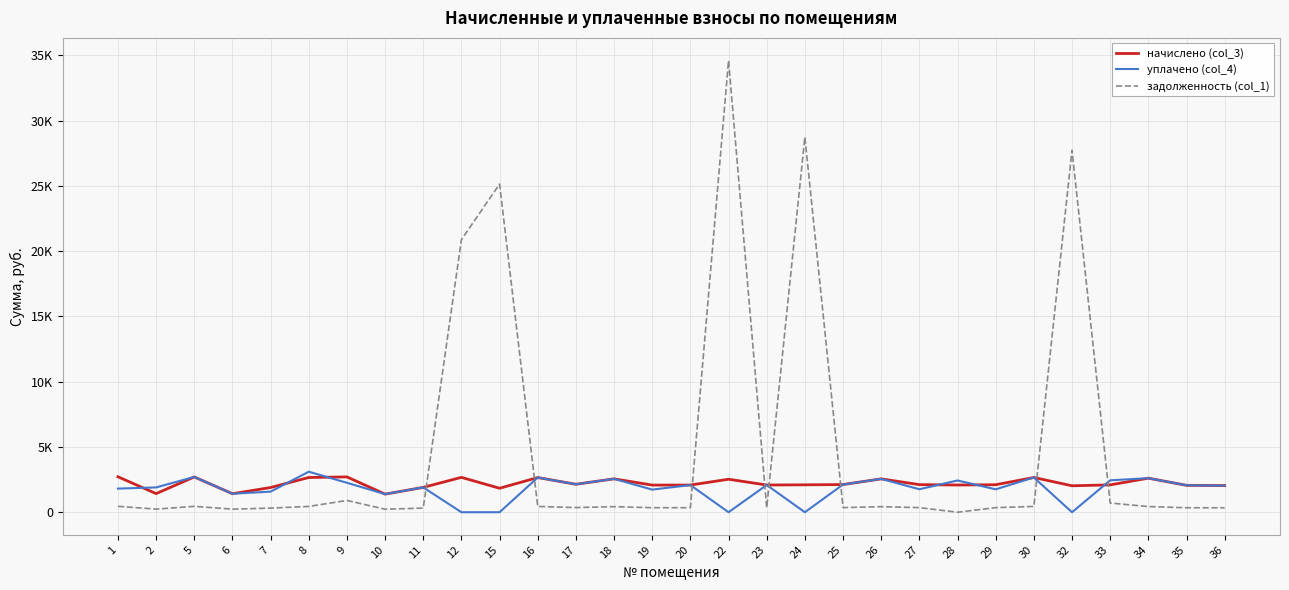

How many interior local valleys does the уплачено (col_4) series have?

9